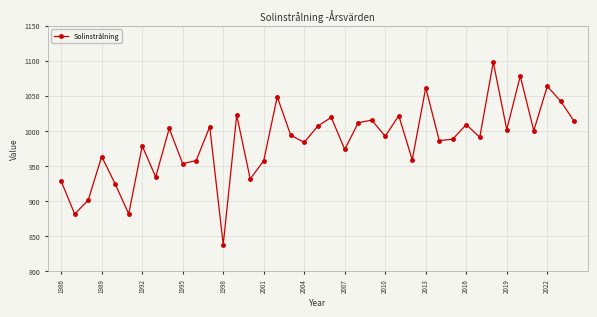

What is the difference between the maximum and minimum values?

260.4